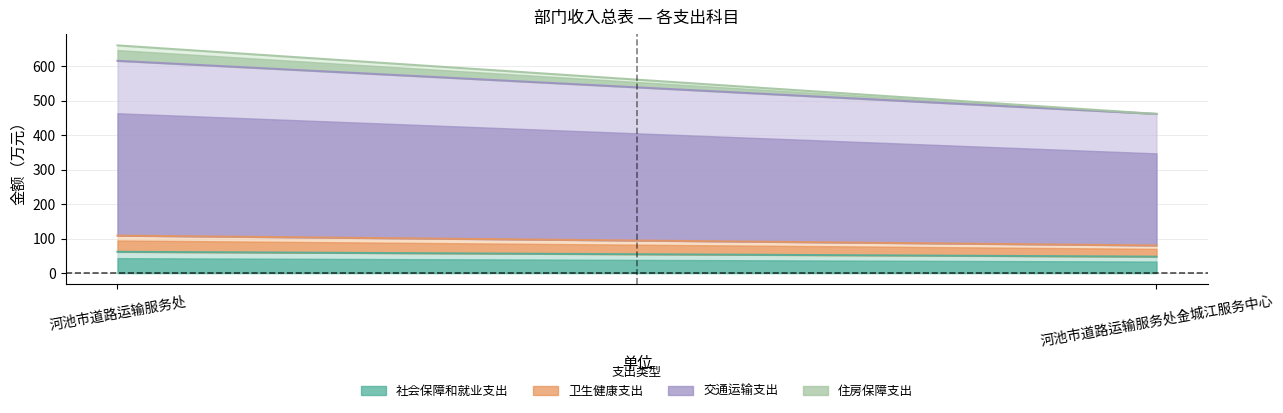

What is the difference between the 卫生健康支出 values at 河池市道路运输服务处 and 河池市道路运输服务处金城江服务中心?

14.5